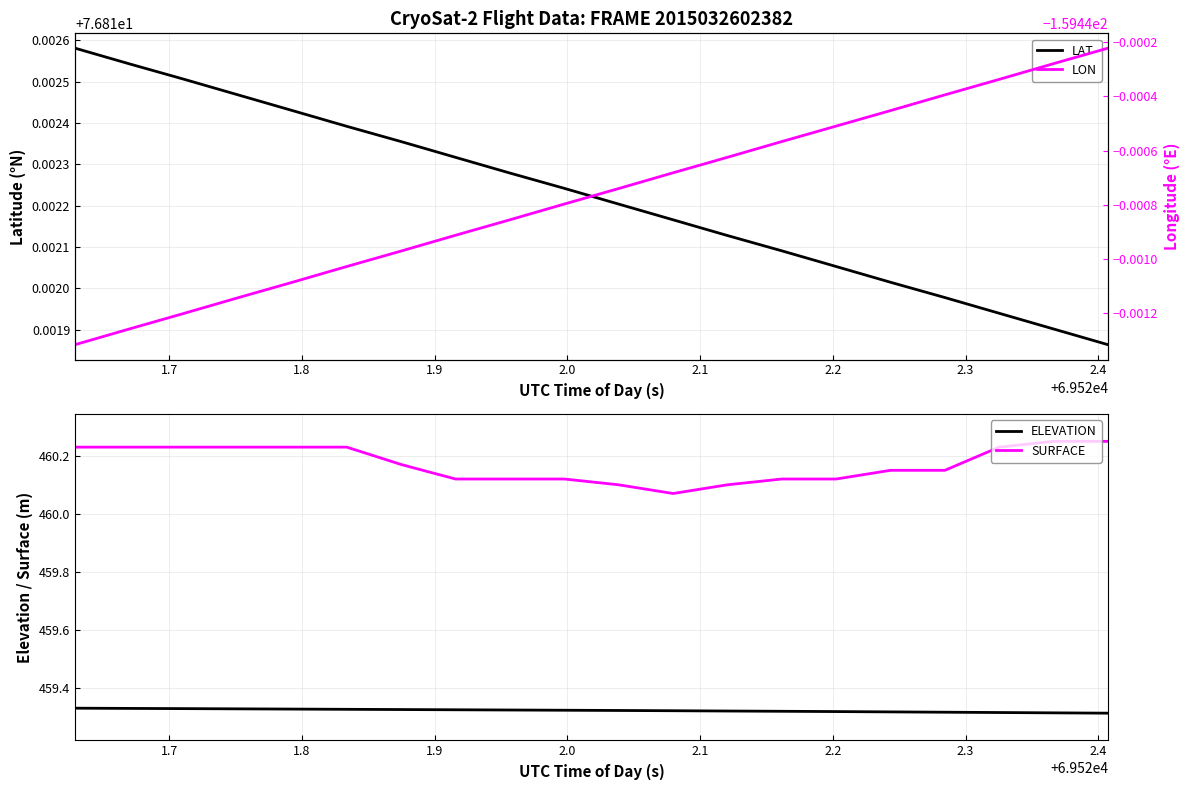

True or false: ELEVATION and SURFACE intersect in this chart.

False